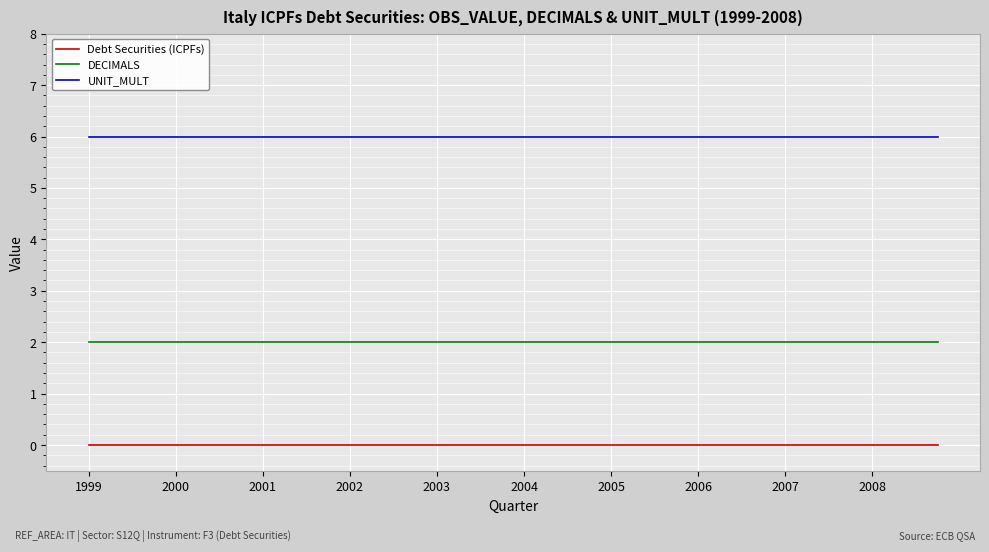

What is the greatest value displayed?

6